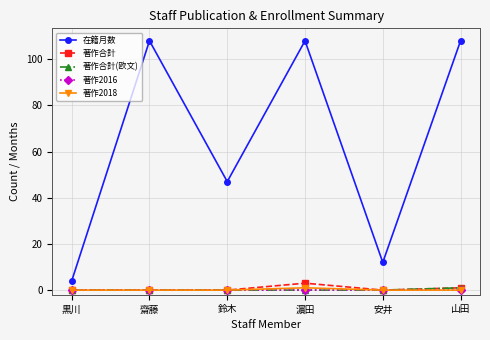

At how many categories does at least one series exceed 22?

4